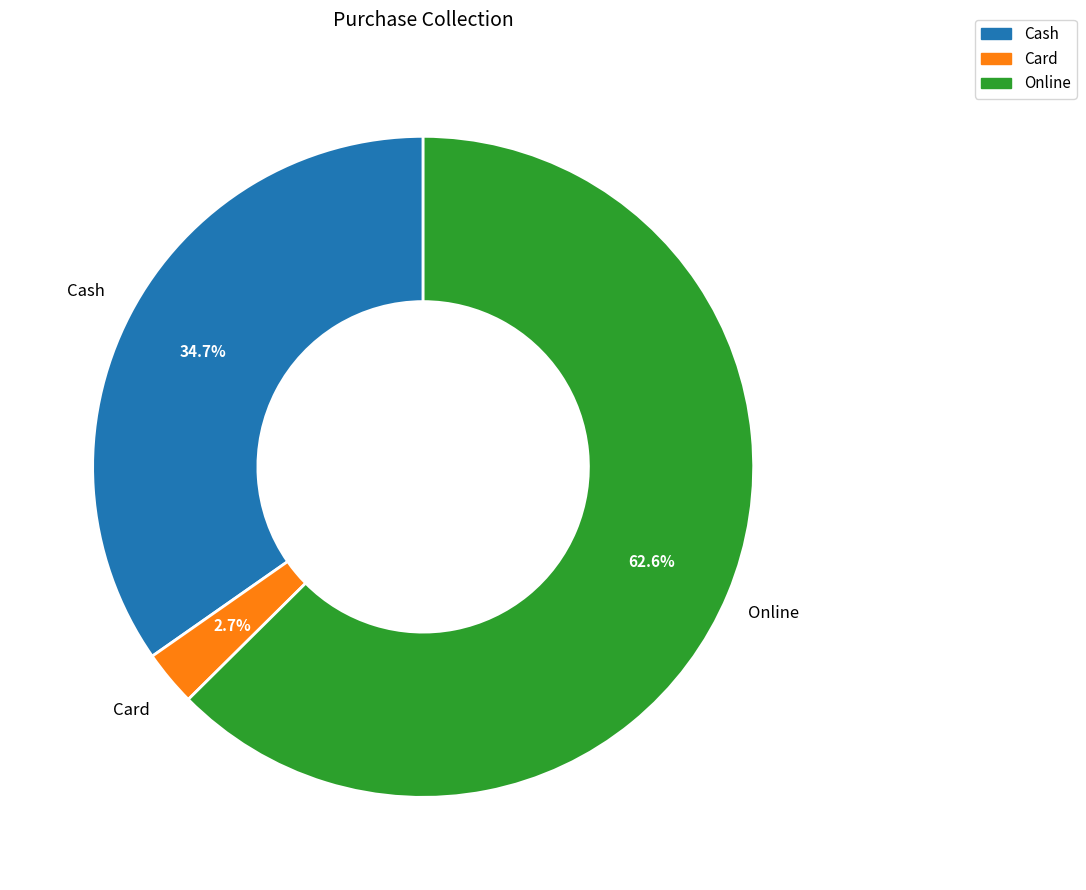

What portion of the pie excludes Card?

97.3%